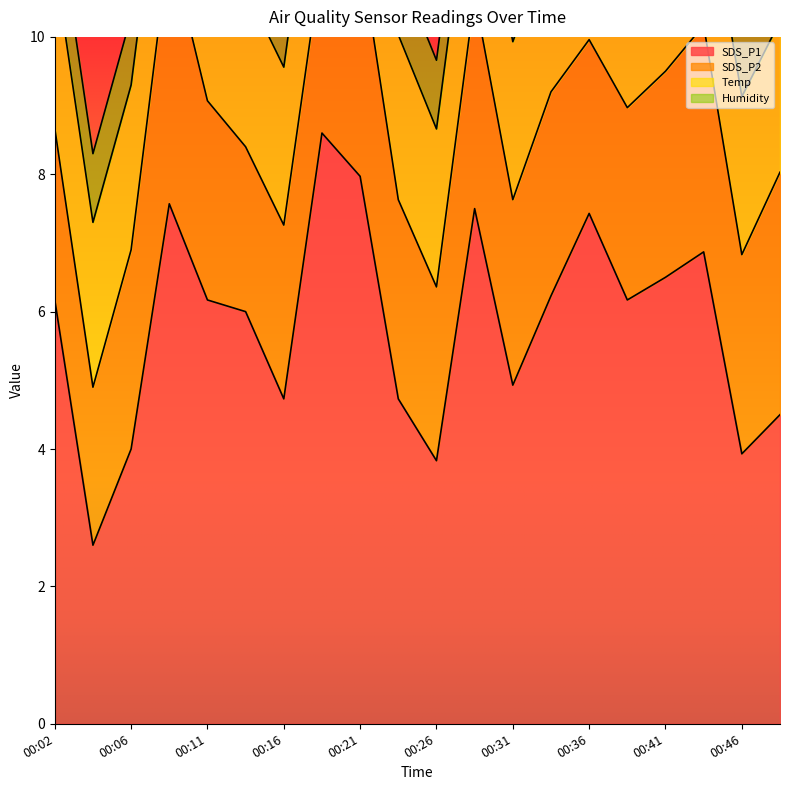

What is the sum of the Humidity values at 00:48 and 00:26?

2.0